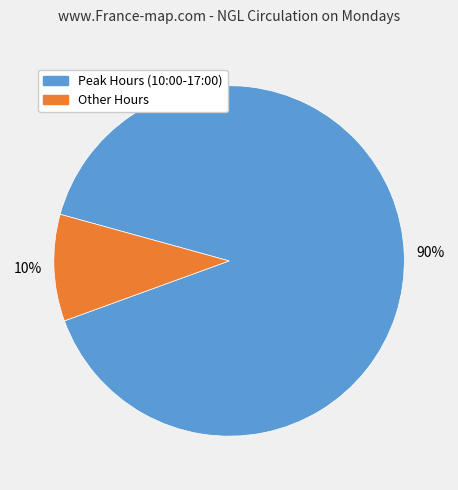

Is there any slice that represents more than half of the pie?

Yes